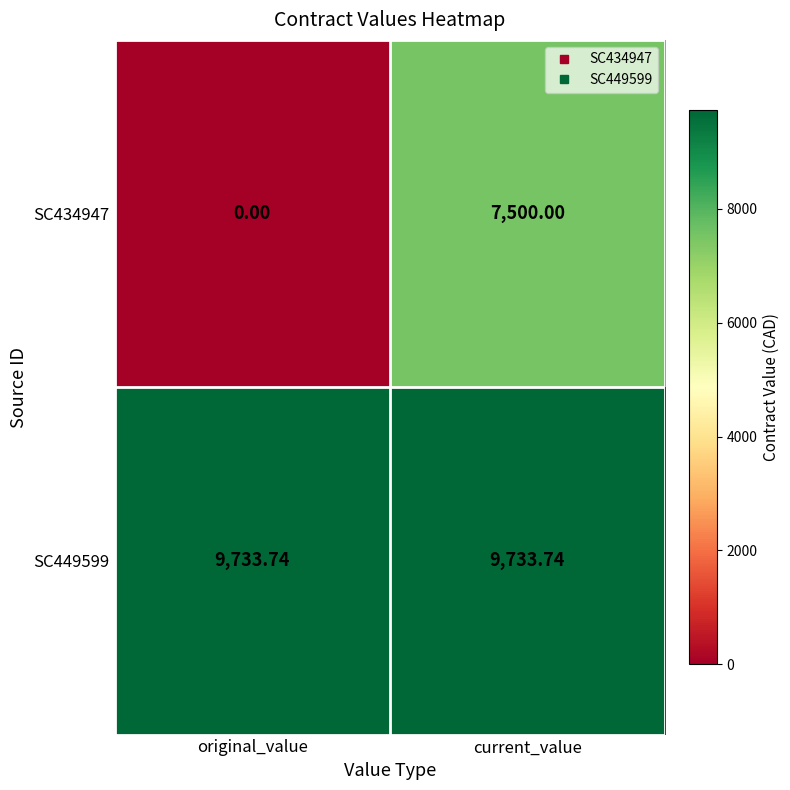

Which label corresponds to the smallest value in the chart?

original_value